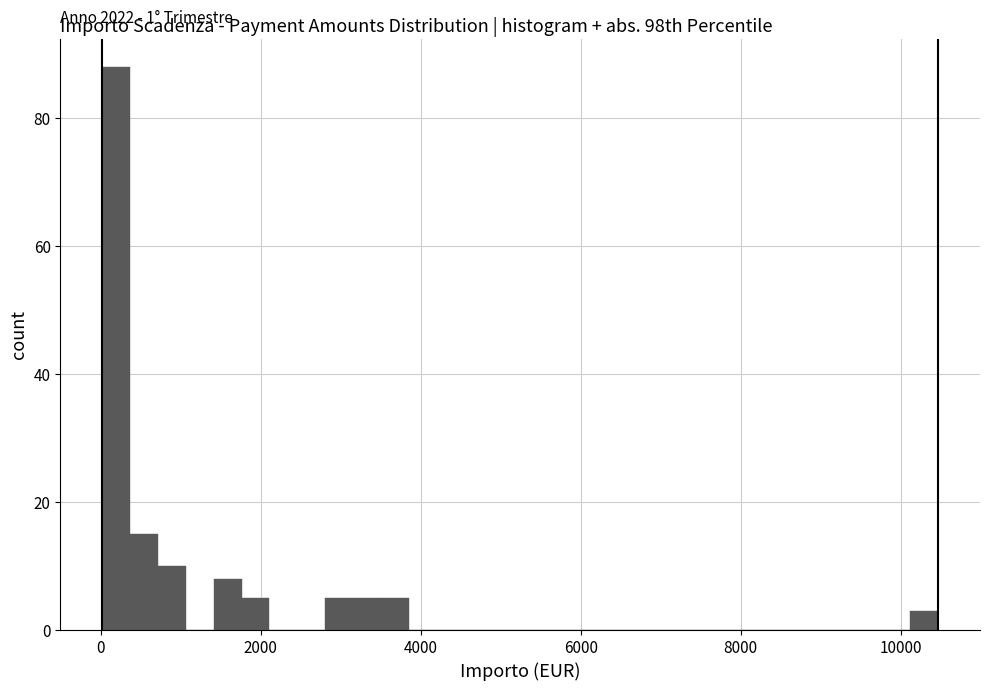

Read against the x-axis, roughly where is the centre of the tallest bar?

200